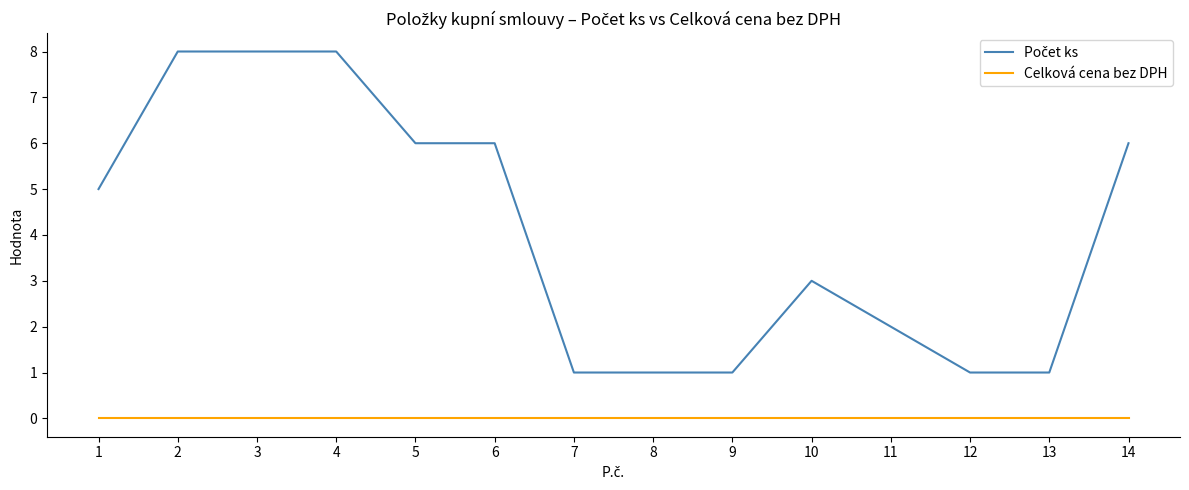

What is the greatest value displayed?

8